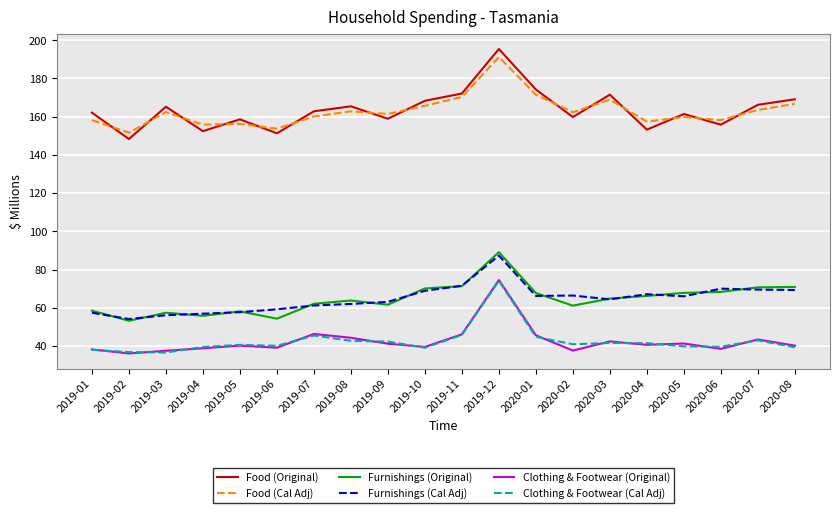

What position from the right is 2019-10?

11